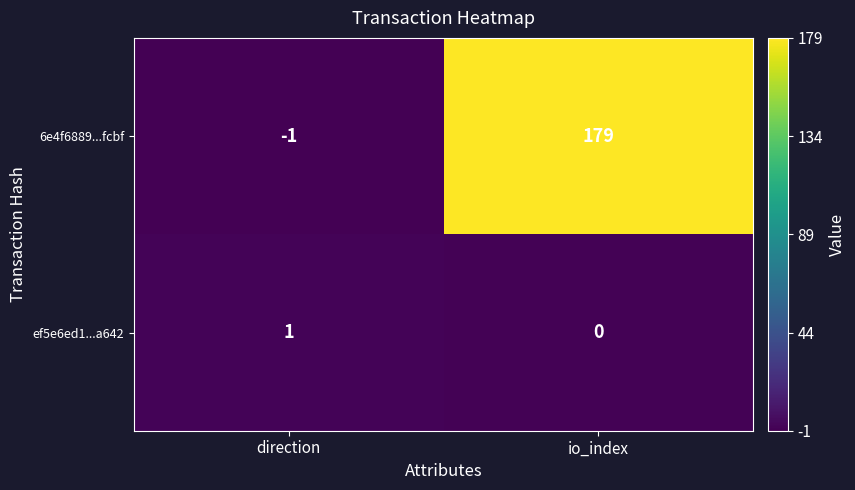

List the series in order of their peak value, lowest first.

ef5e6ed1...a642, 6e4f6889...fcbf